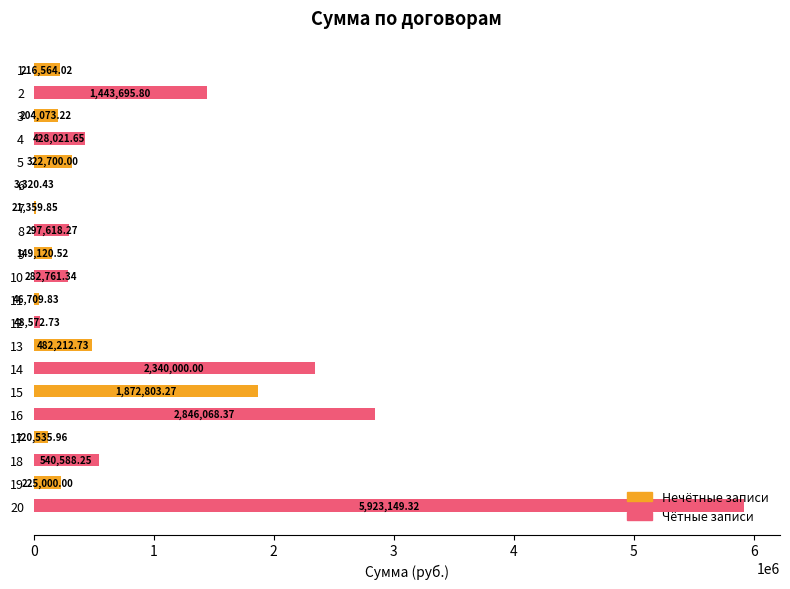

What is the ratio of the value at 14 to the value at 17?

19.4